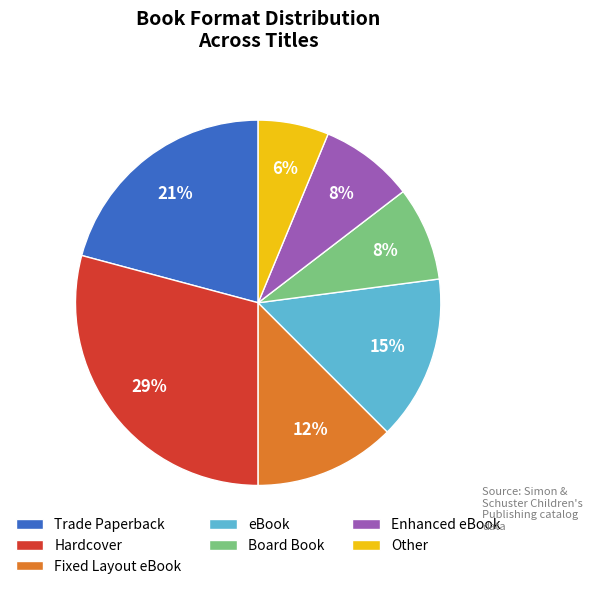

Do eBook and Other together represent more than half of the pie?

No